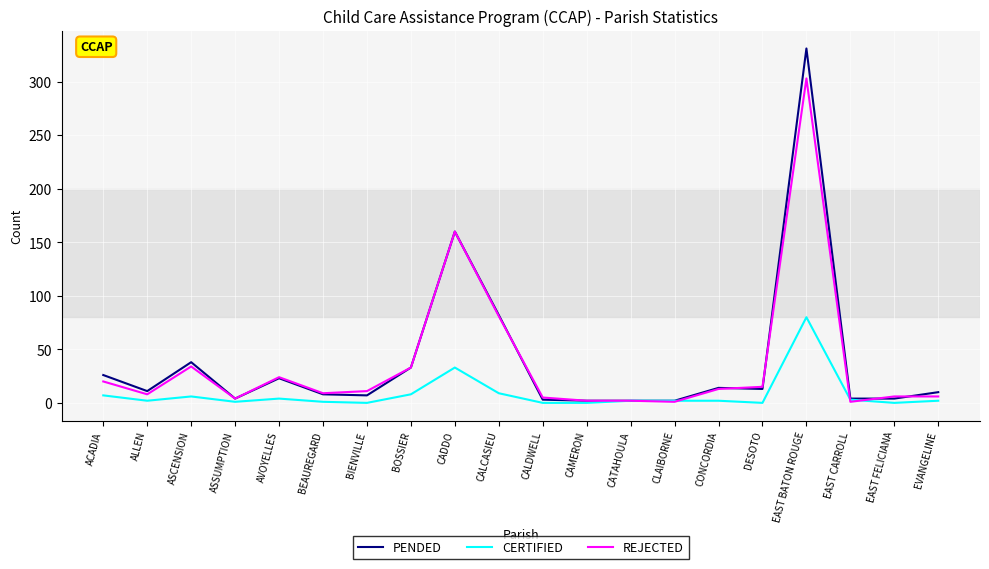

List the series in order of their peak value, highest first.

PENDED, REJECTED, CERTIFIED